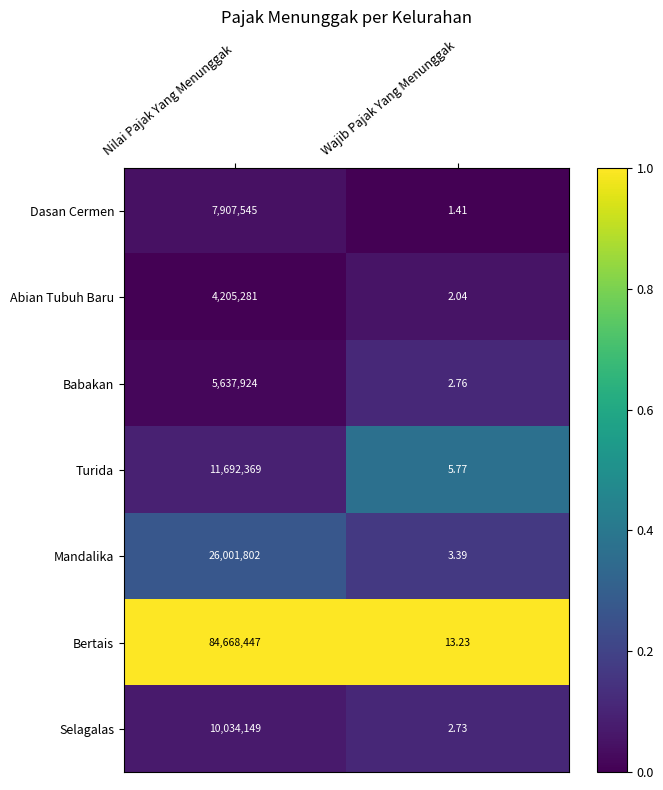

At Wajib Pajak Yang Menunggak, list the series in order from smallest to largest.

Dasan Cermen, Abian Tubuh Baru, Selagalas, Babakan, Mandalika, Turida, Bertais